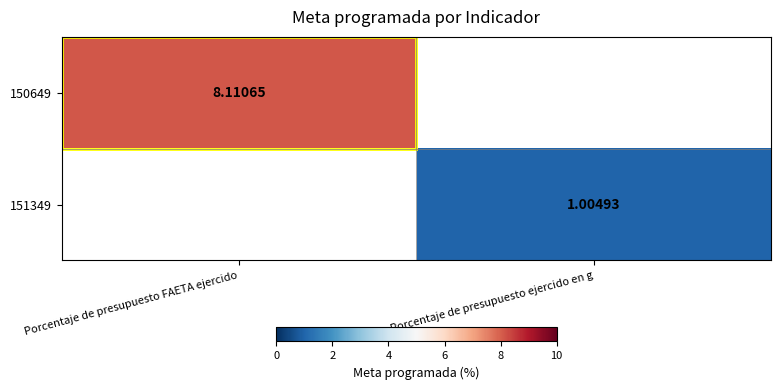

Is the value of 151349 at Porcentaje de presupuesto ejercido en g greater than the value of 150649 at Porcentaje de presupuesto FAETA ejercido?

No